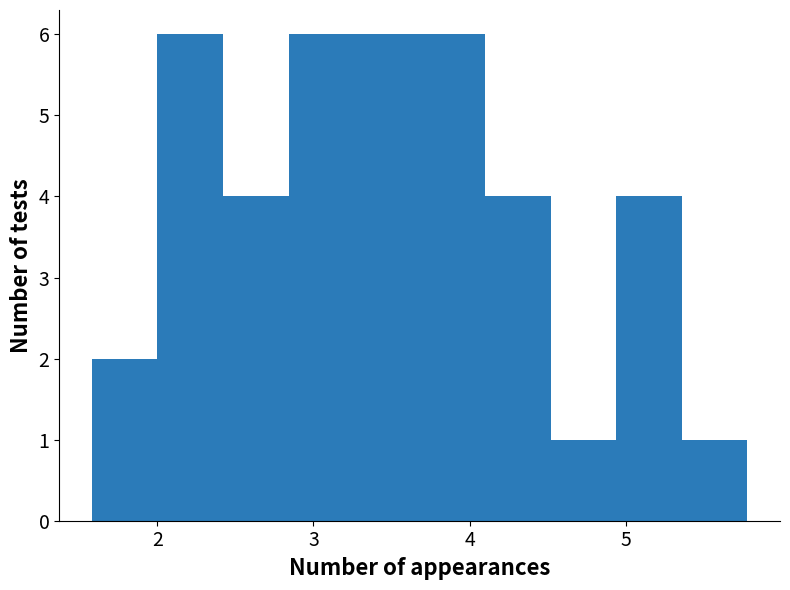

How tall is the bar that spans 4.10 to 4.52 on the x-axis? Neither the bar edges nor the heights are printed on the chart, so give them approximately, as read against the axes.

4